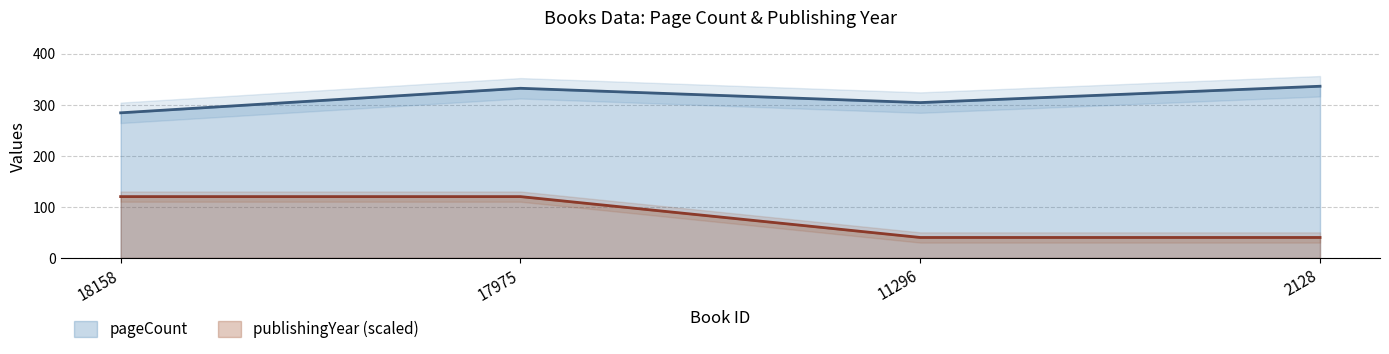

What value does the pageCount series have at 2128, to the nearest 10?

340